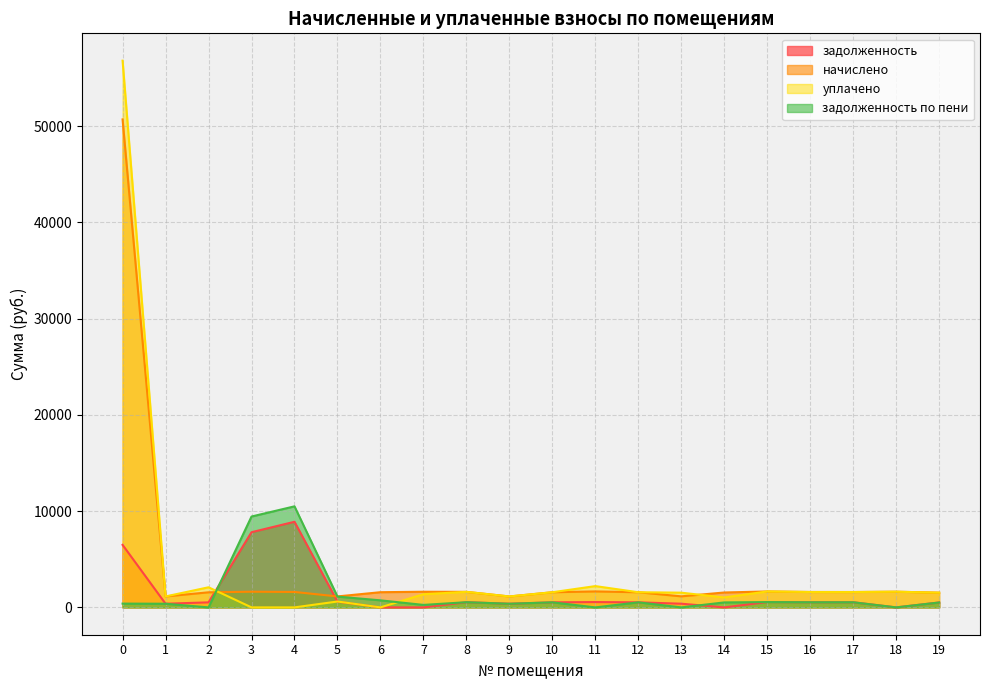

Rank the series by their maximum value, from highest to lowest.

уплачено, начислено, задолженность по пени, задолженность